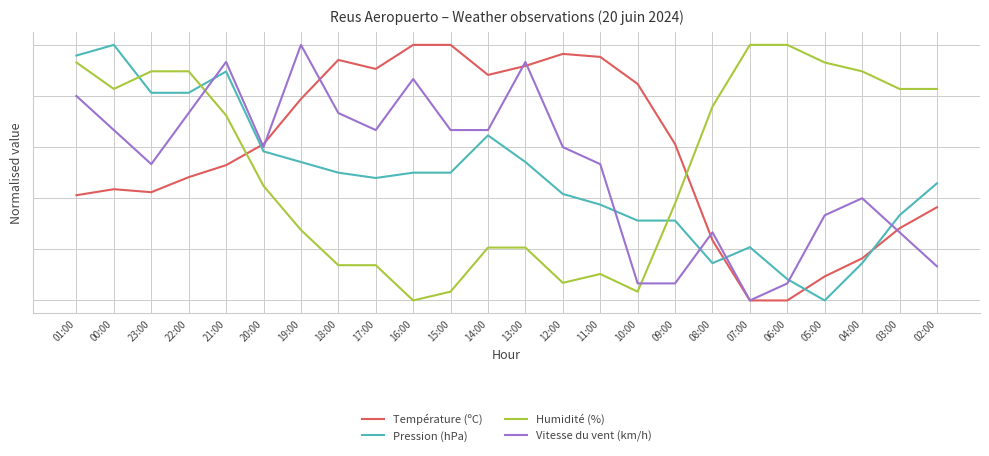

List the series in order of their peak value, lowest first.

Température (ºC), Pression (hPa), Humidité (%), Vitesse du vent (km/h)